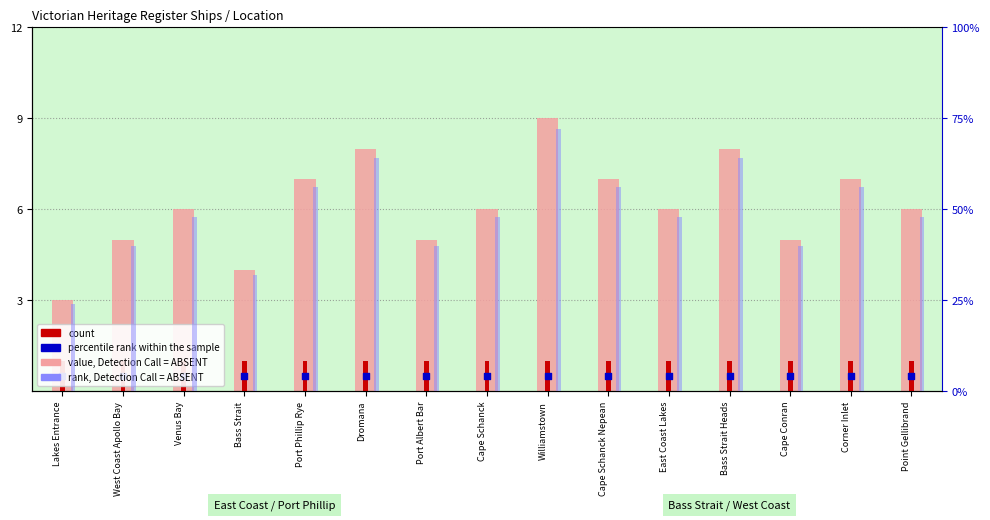

Which series has the largest total across all categories?

rank, Detection Call = ABSENT